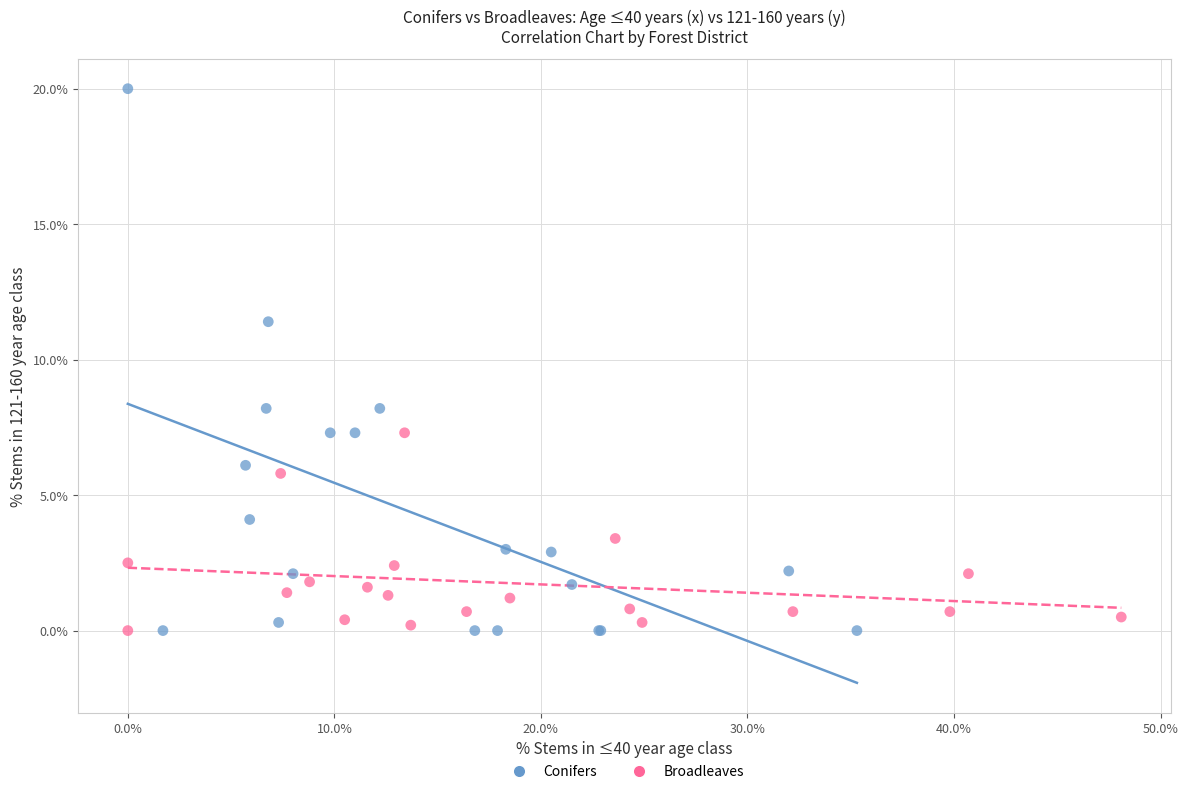

Which series contains the highest Y value?

Conifers